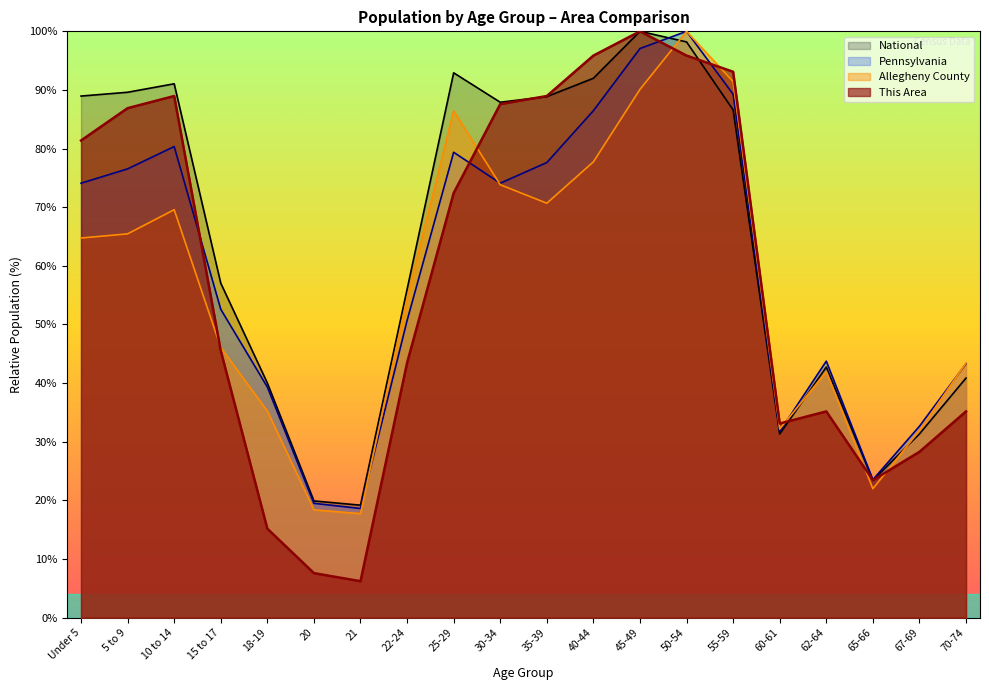

Between which two adjacent categories do This Area and Pennsylvania first intersect?

10 to 14 and 15 to 17